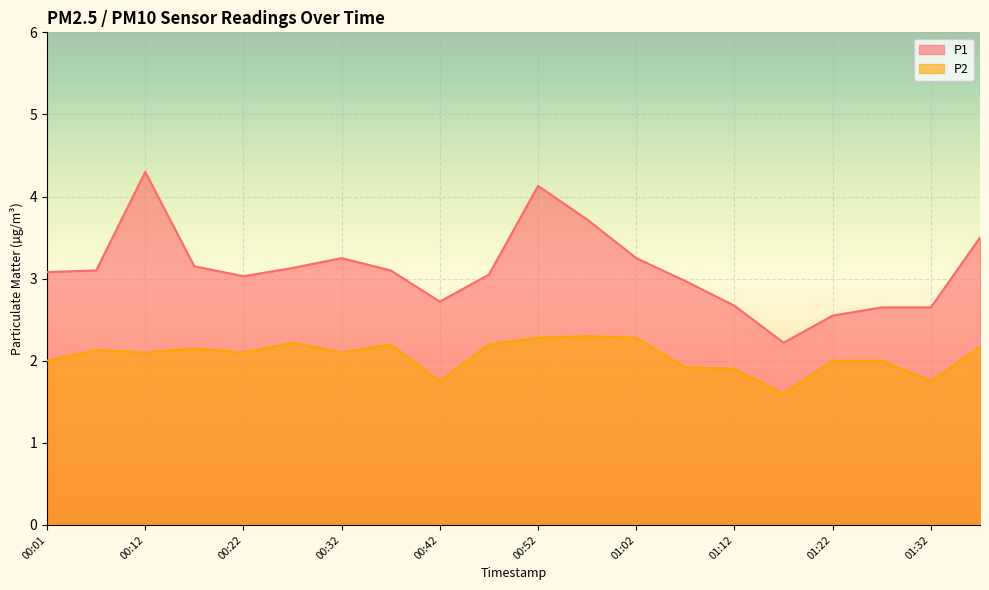

At which label is P2 closest to 1?

01:17